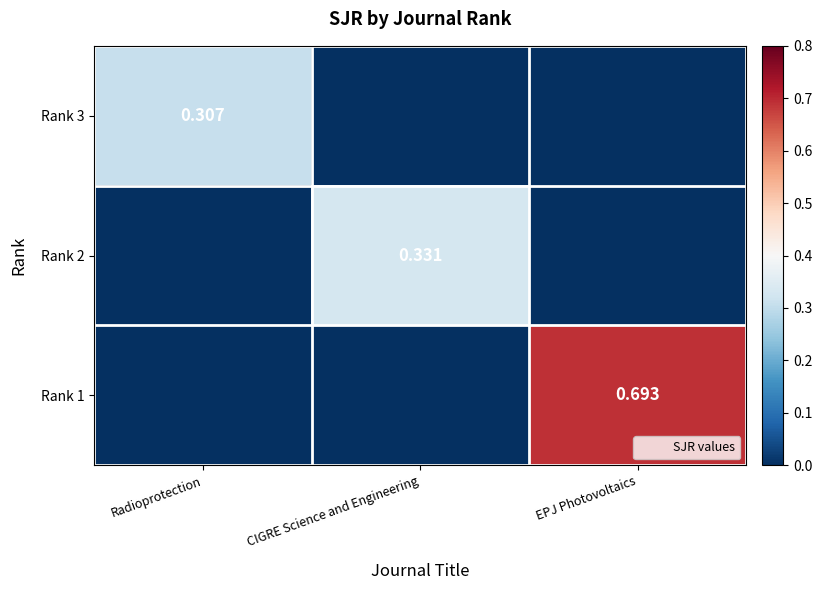

What is the spread (max minus min) of values at Radioprotection?

0.3